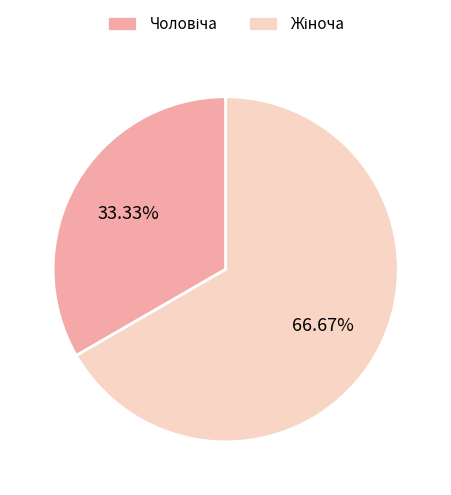

Is there any slice that represents more than half of the pie?

Yes